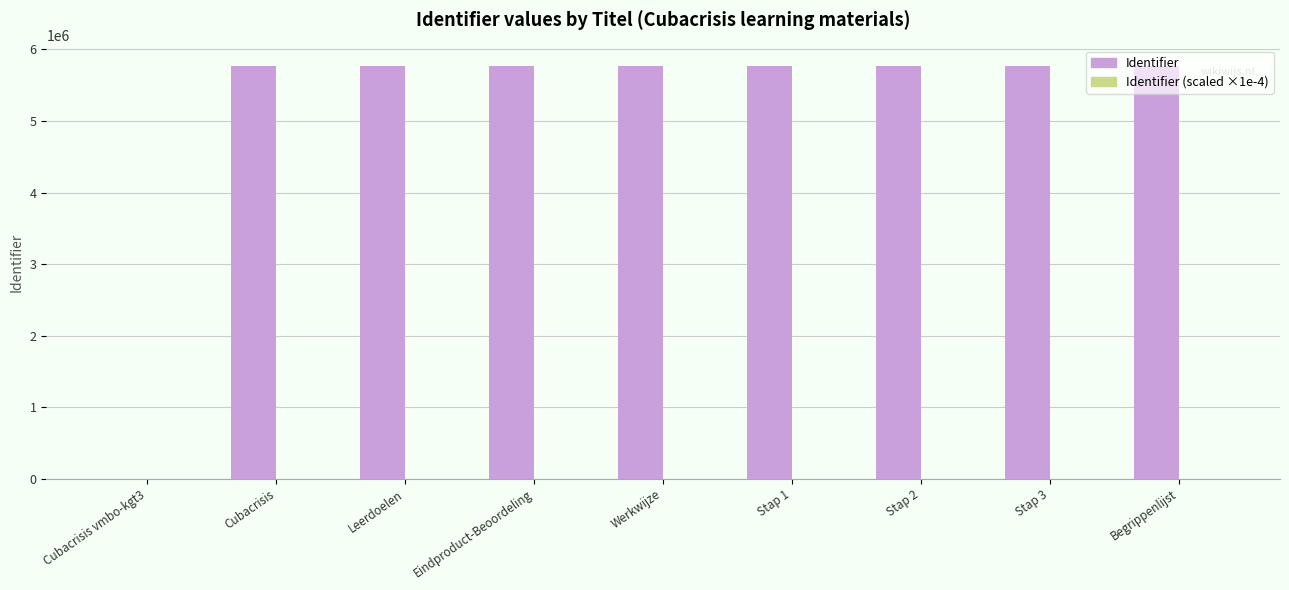

Between Cubacrisis vmbo-kgt3 and Stap 3, which series saw the biggest shift?

Identifier